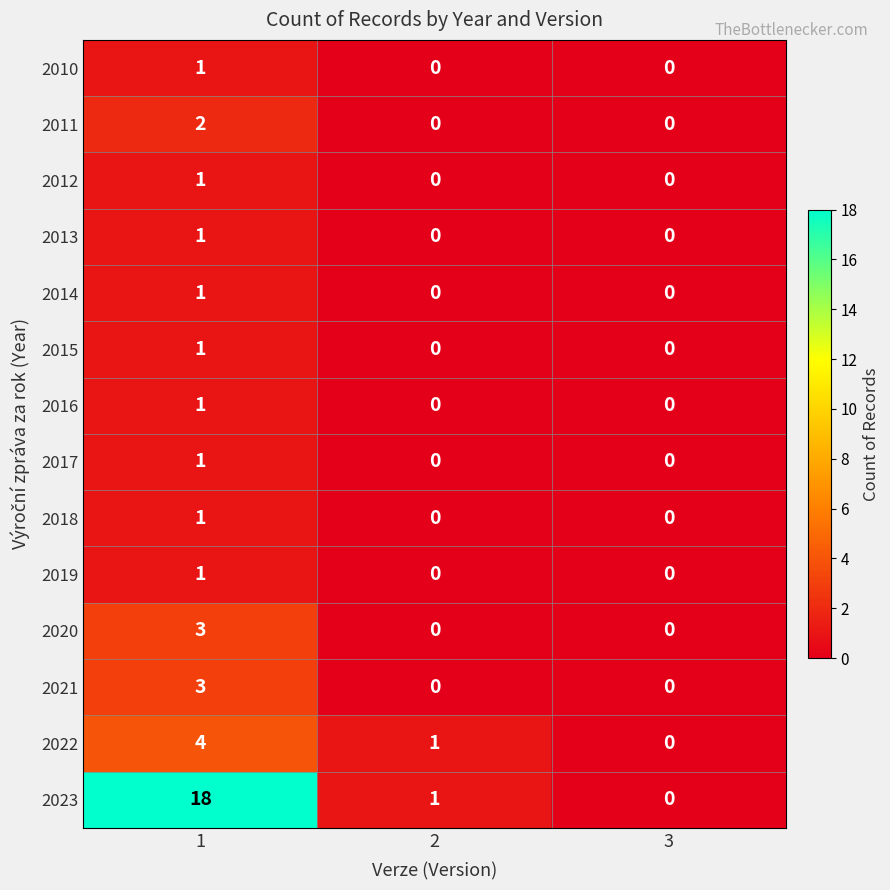

Is it true that 2021 equals 0 at 2?

True